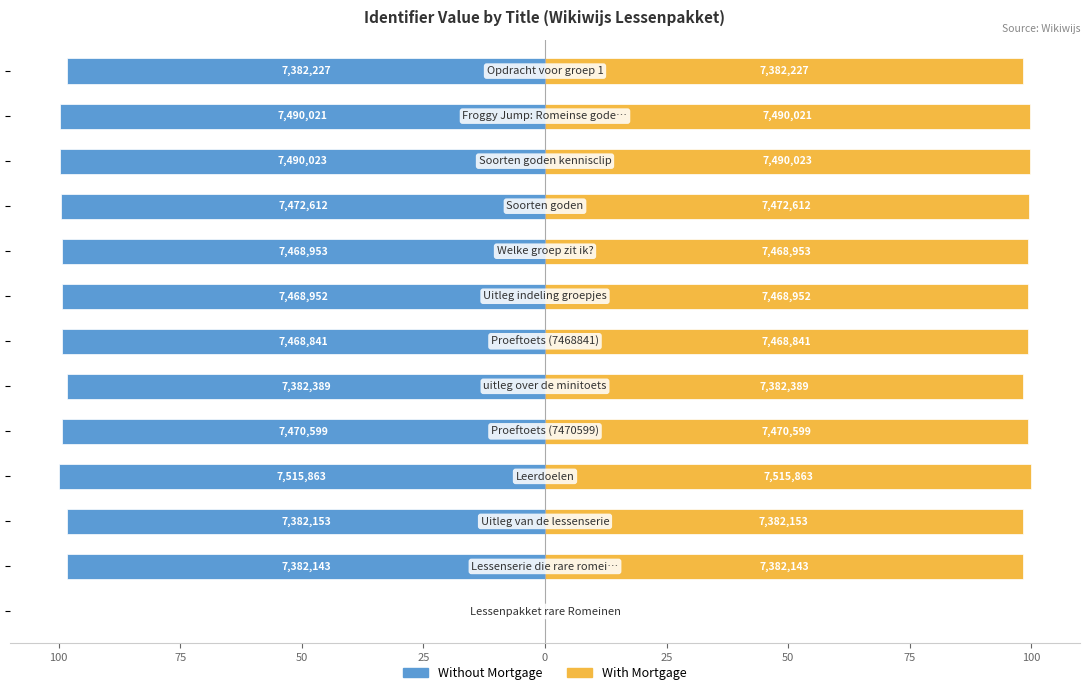

Rank the series at 125 from lowest to highest value.

Without Mortgage, With Mortgage